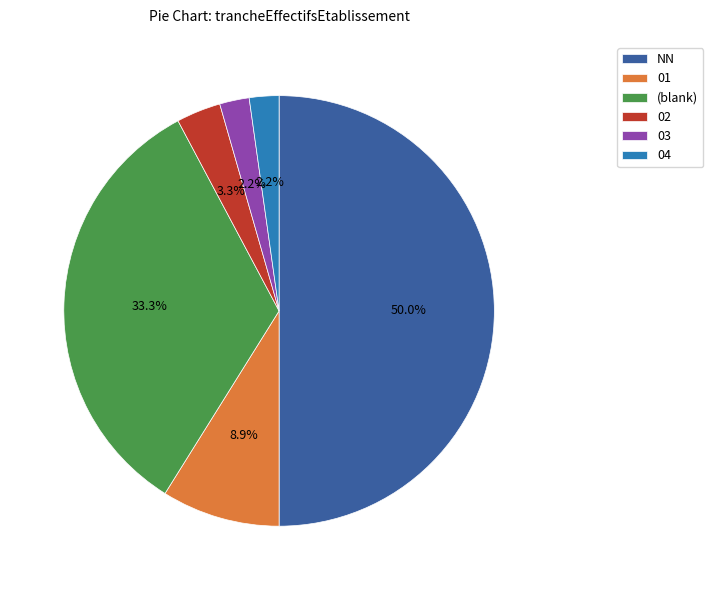

Which category has the biggest portion of the pie?

NN